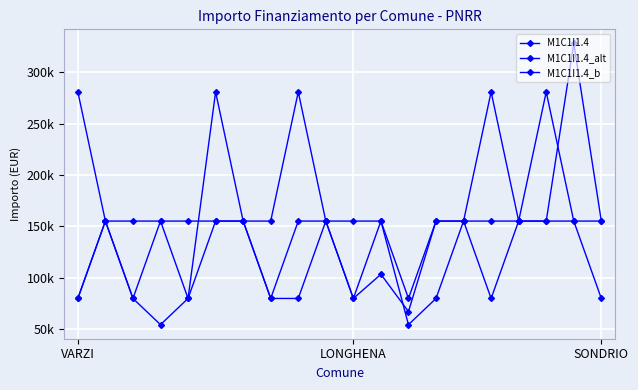

What is the maximum value shown in the chart?

328160